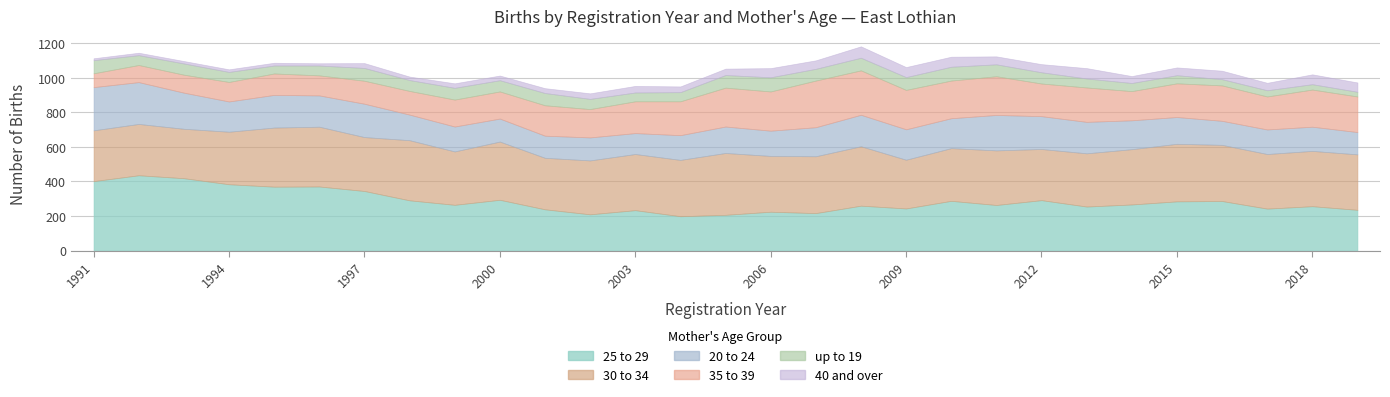

What is the difference between the maximum and minimum values in the 25 to 29 series?

237